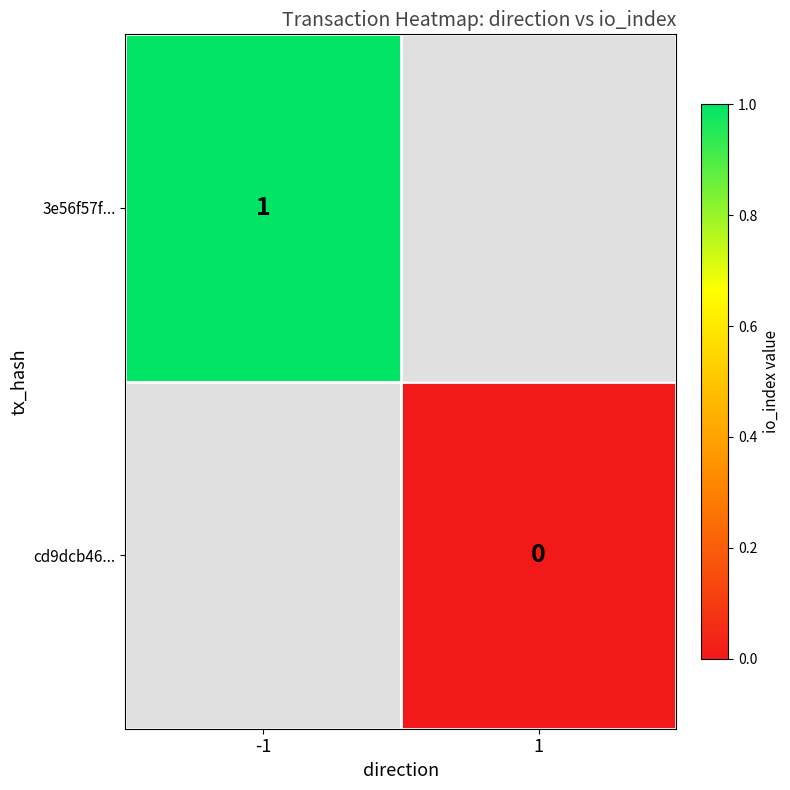

True or false: 3e56f57f... has a value of 1 at -1.

True